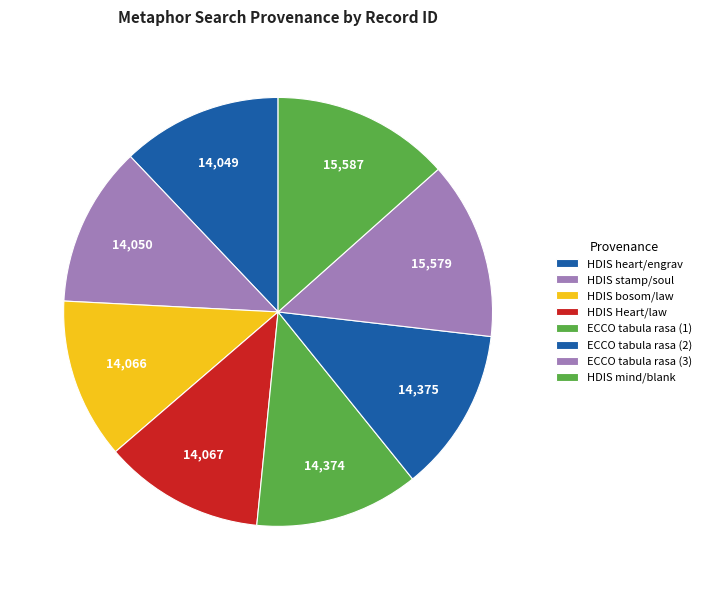

Which category has the smallest portion of the pie?

Searching "heart" and "engrav" in HDIS